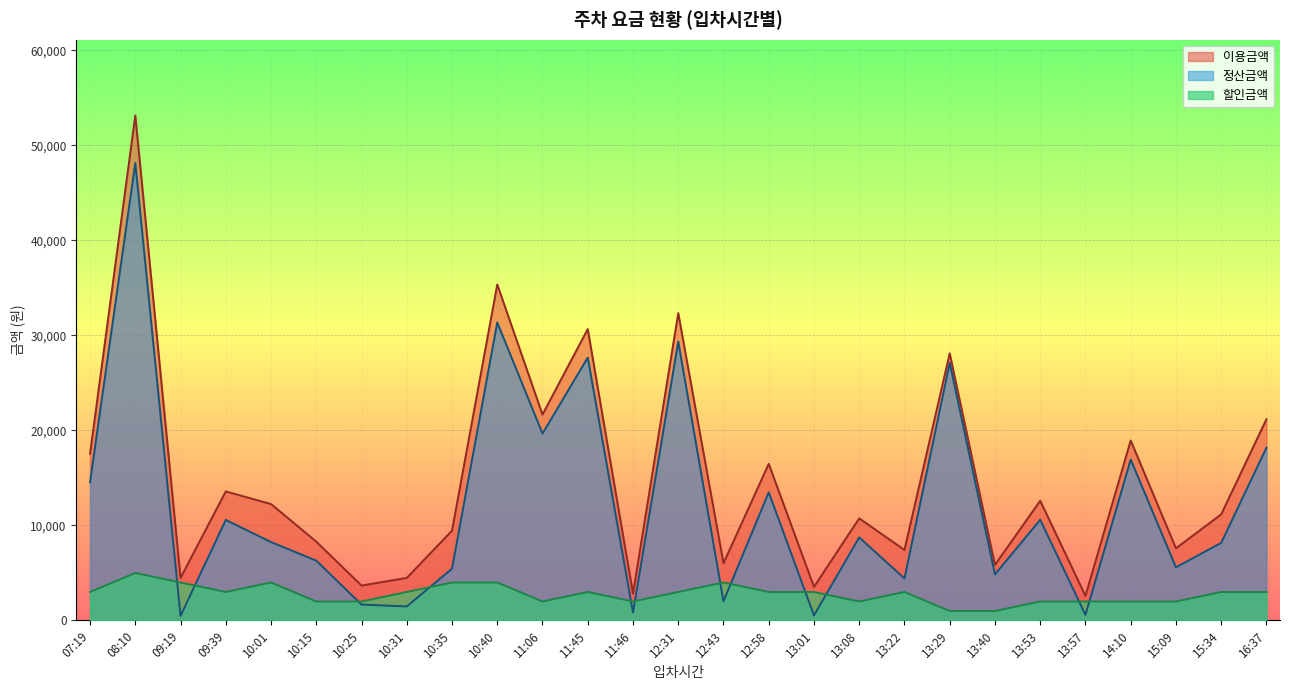

True or false: 이용금액 and 정산금액 cross at least once.

False